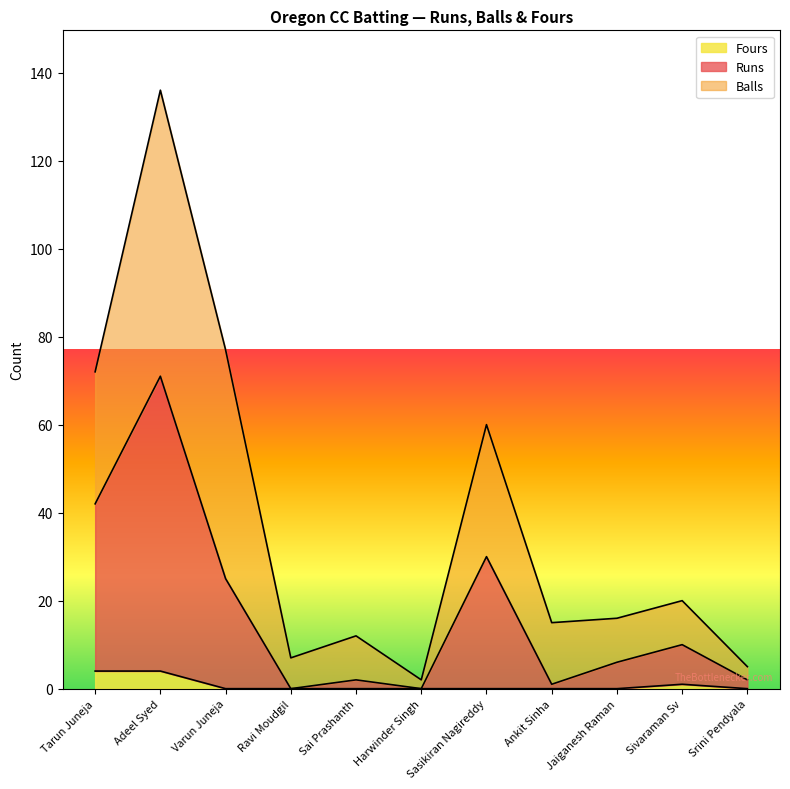

The Runs series shows 42 at Tarun Juneja. True or false?

True